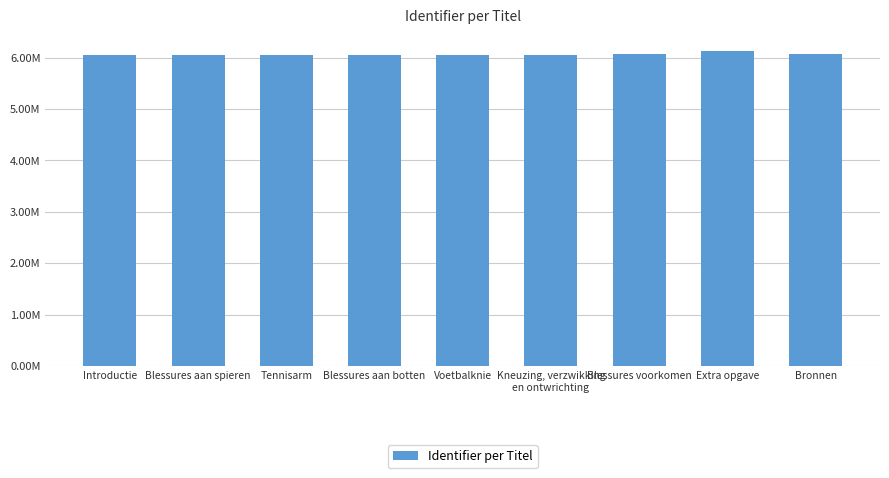

Which category has the highest value across all series?

Extra opgave